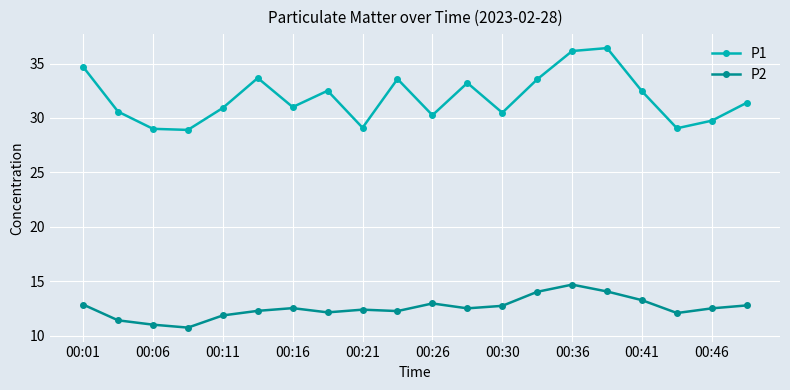

How many interior local valleys does the P1 series have?

6